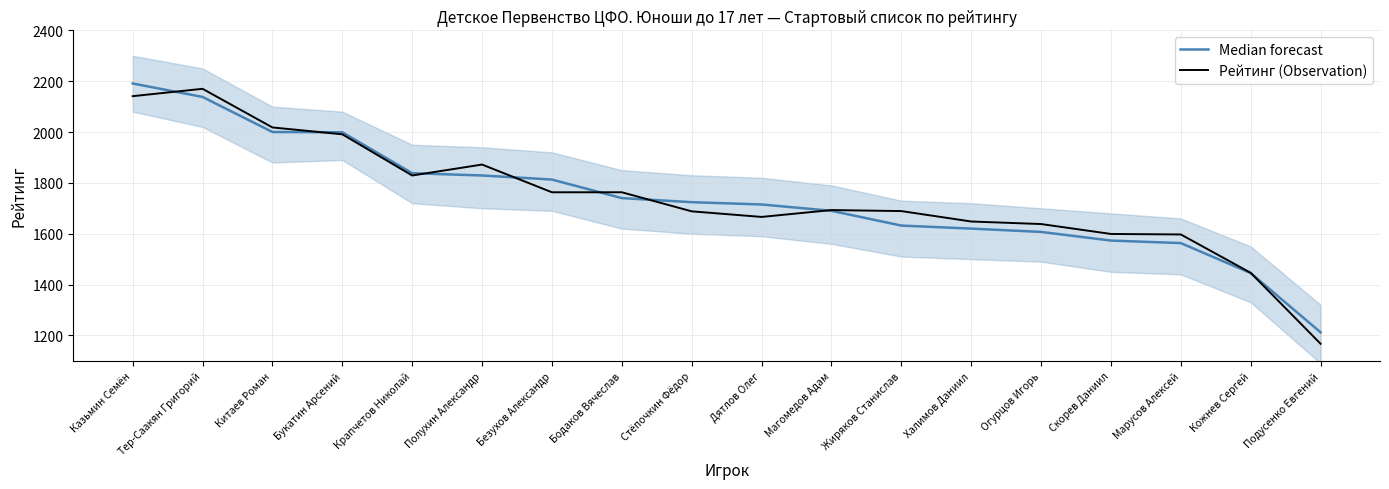

Which series ends up on top after the final intersection of Рейтинг (Observation) and Median forecast?

Median forecast